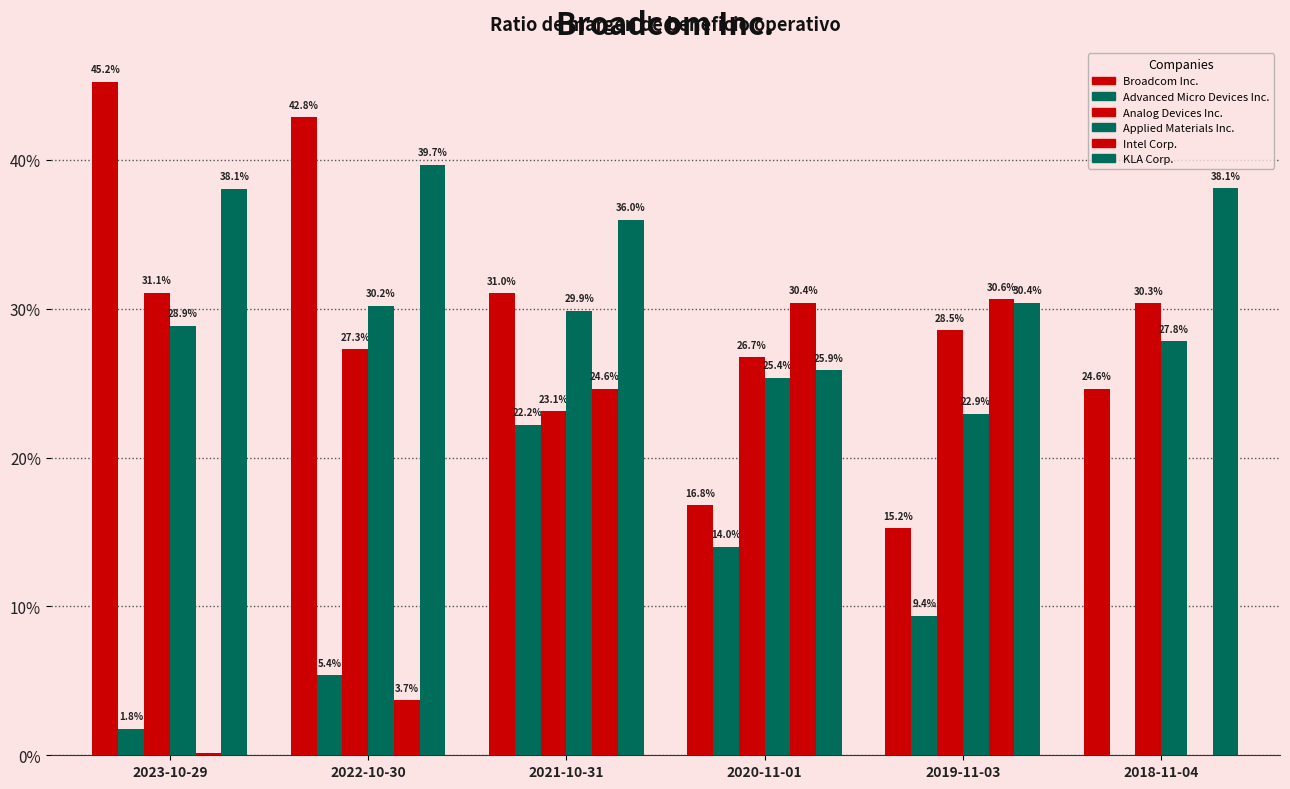

Count the number of categories in the chart.

6